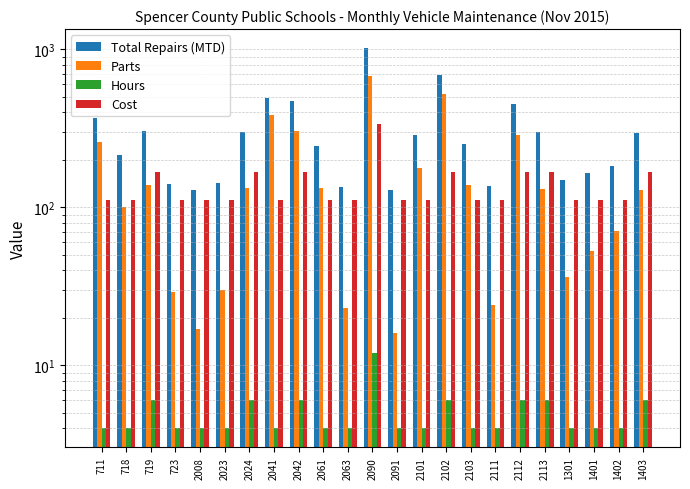

Which category has the highest value in the Parts series?

2090